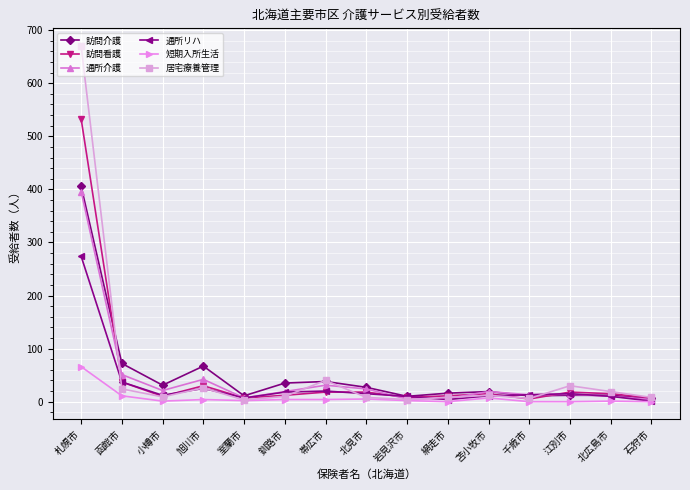

How many data points in 通所リハ are less than 13?

7